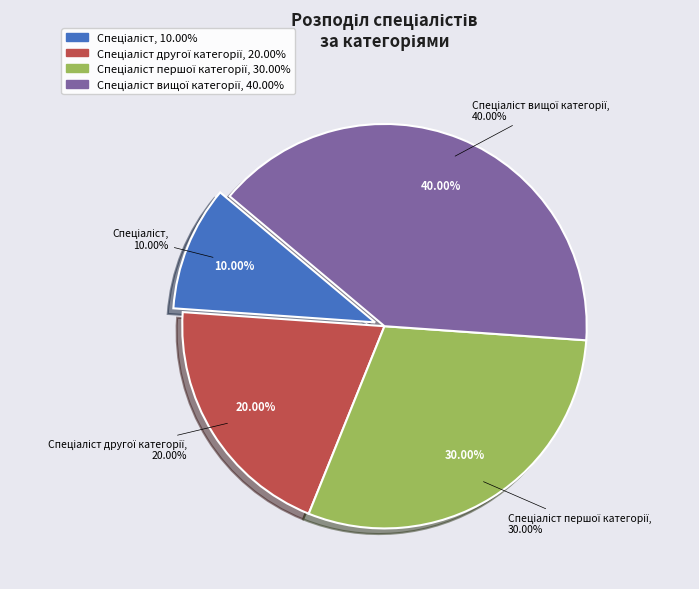

Between Спеціаліст першої категорії and Спеціаліст, which is larger?

Спеціаліст першої категорії